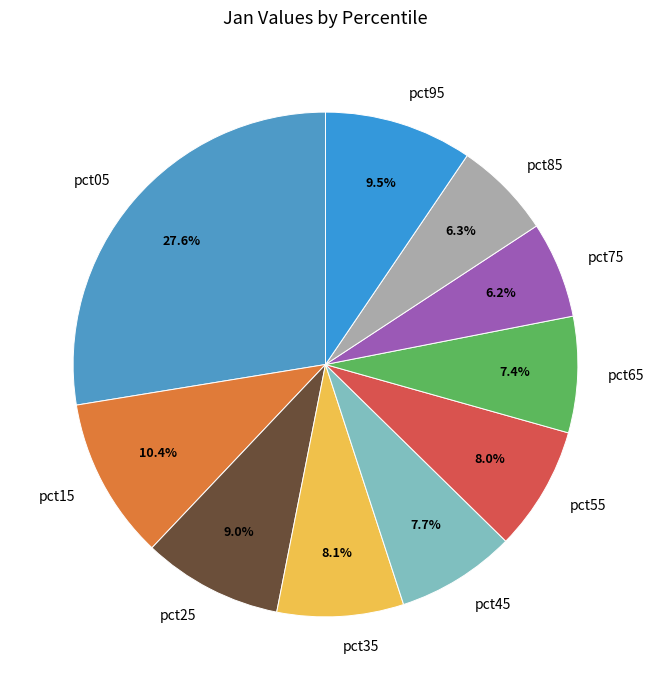

How many slices are in this pie chart?

10